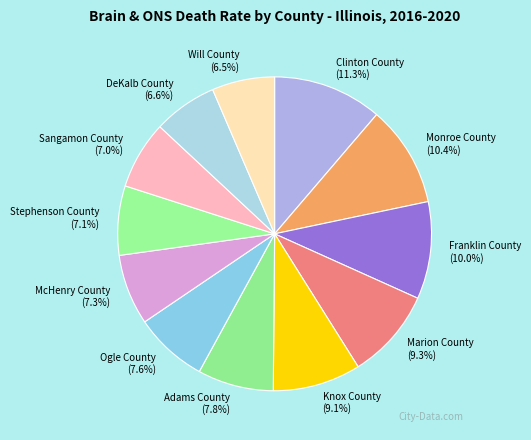

What percentage is the Clinton County slice, to the nearest percent?

11%